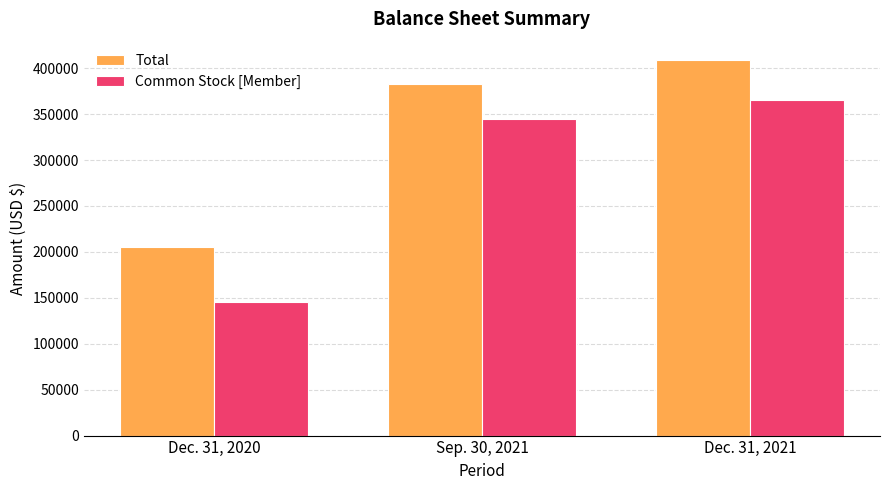

List the series in order of their peak value, highest first.

Total, Common Stock [Member]